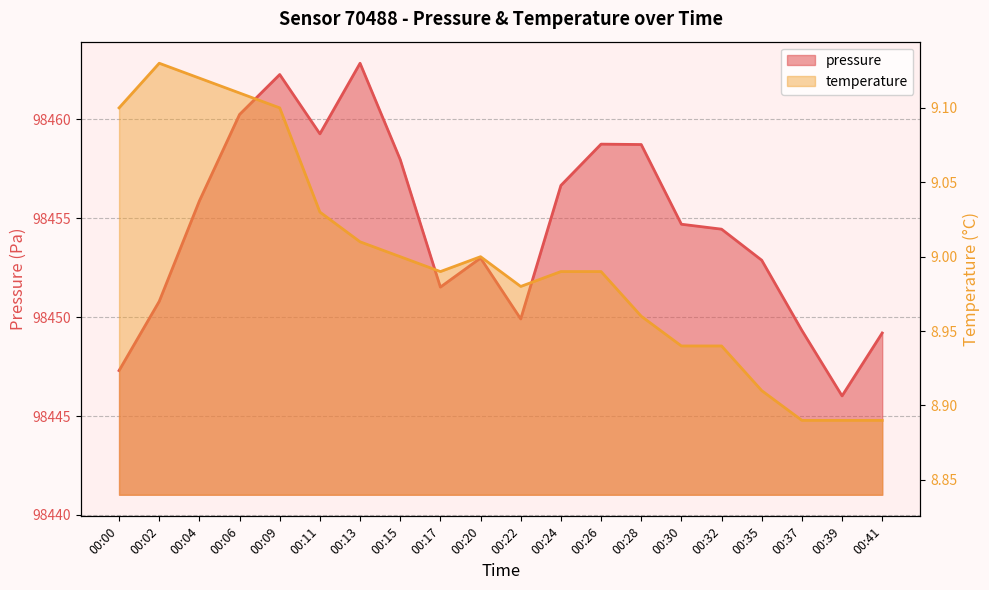

List the series in order of their peak value, highest first.

pressure, temperature